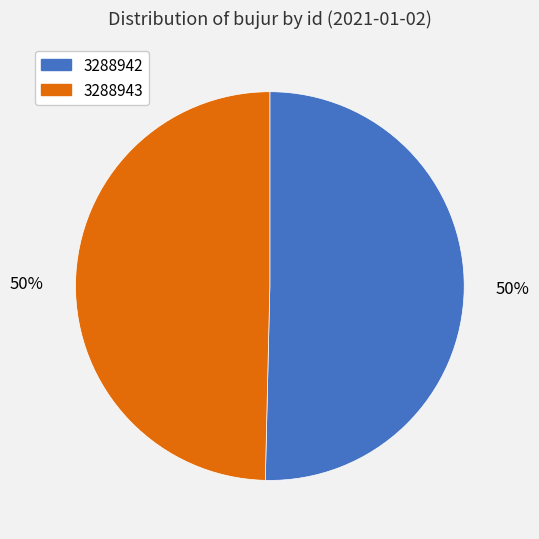

To the nearest percent, what is the combined percentage of 3288943 and 3288942?

100%